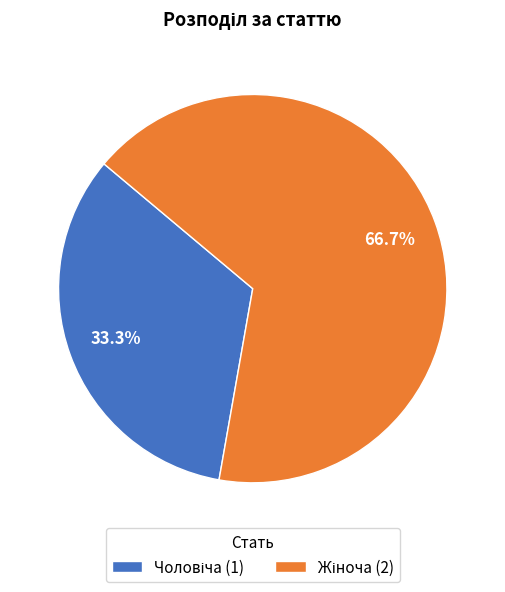

What is the largest slice in the pie chart?

Жіноча